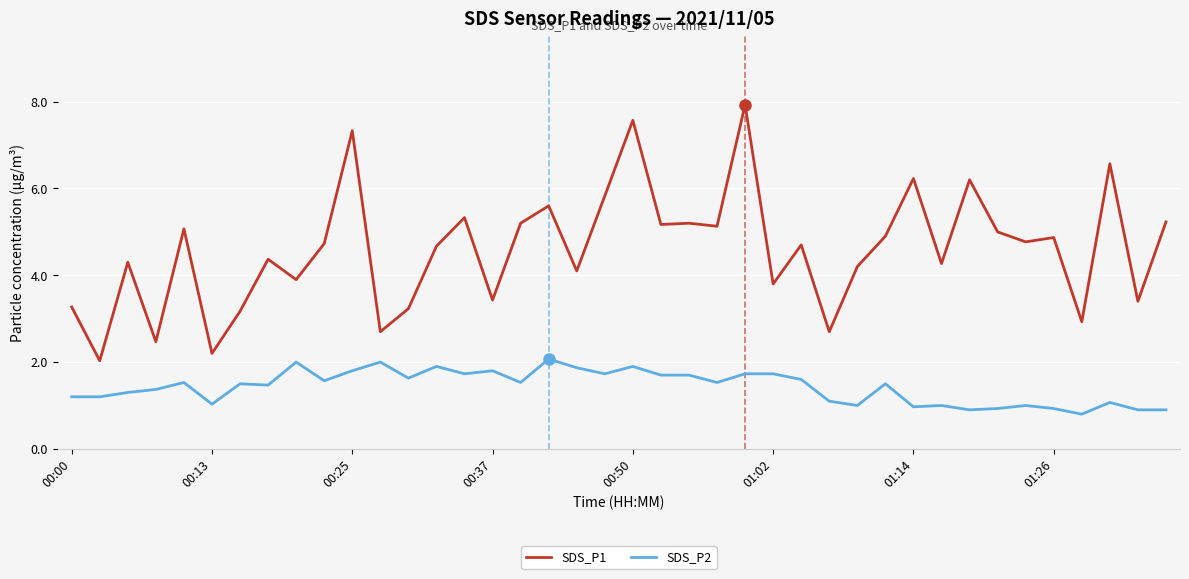

How many lines are shown in the chart?

2